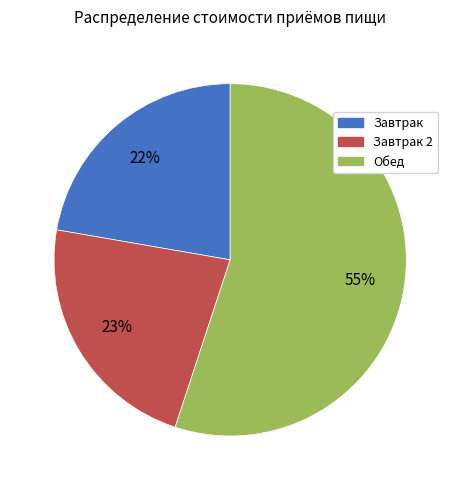

Is there a majority slice in this chart?

Yes